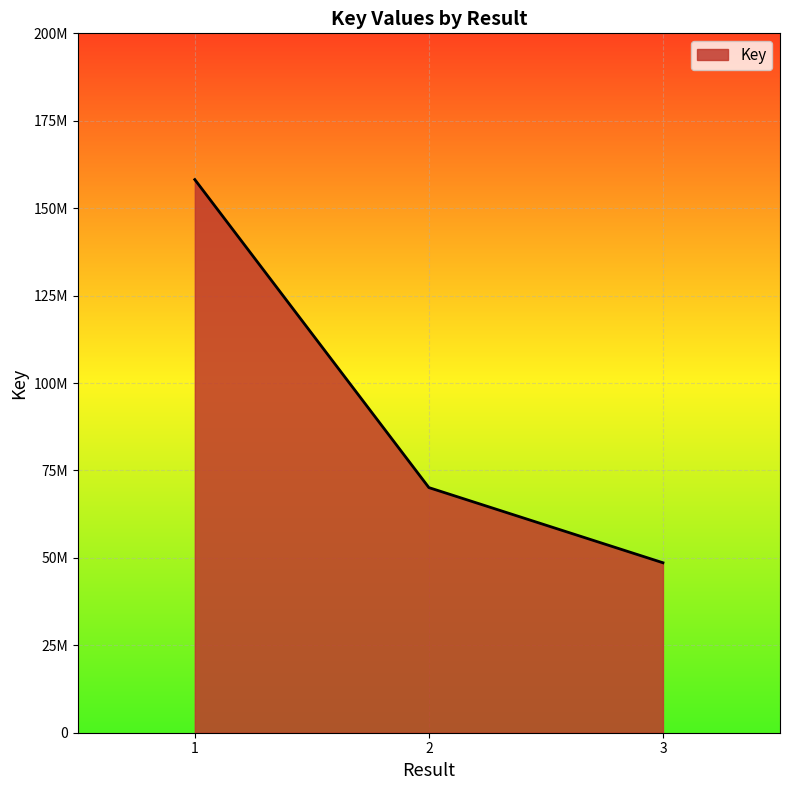

List the labels in order of value, smallest first.

3, 2, 1